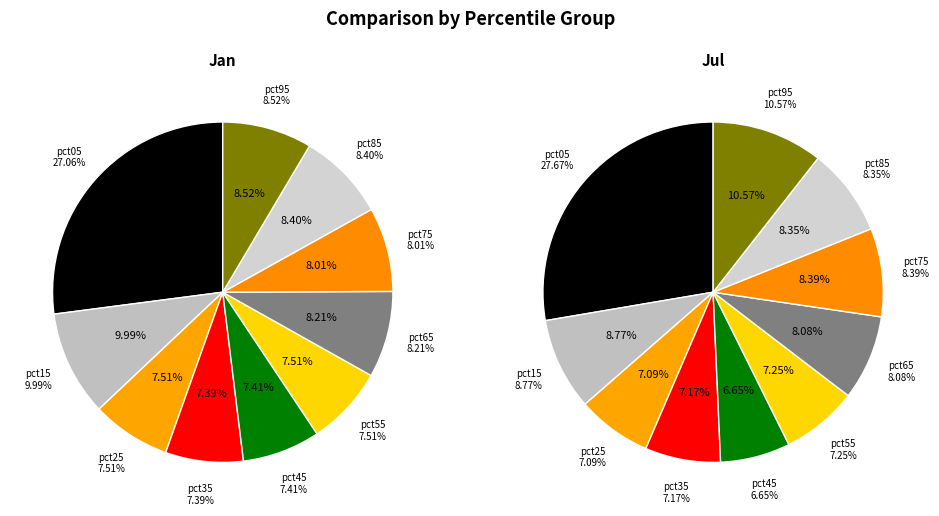

Is pct65 the majority of the pie?

No